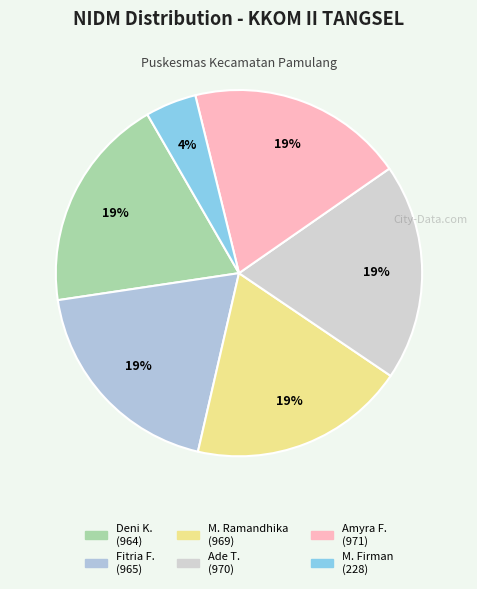

How many slices are in this pie chart?

6